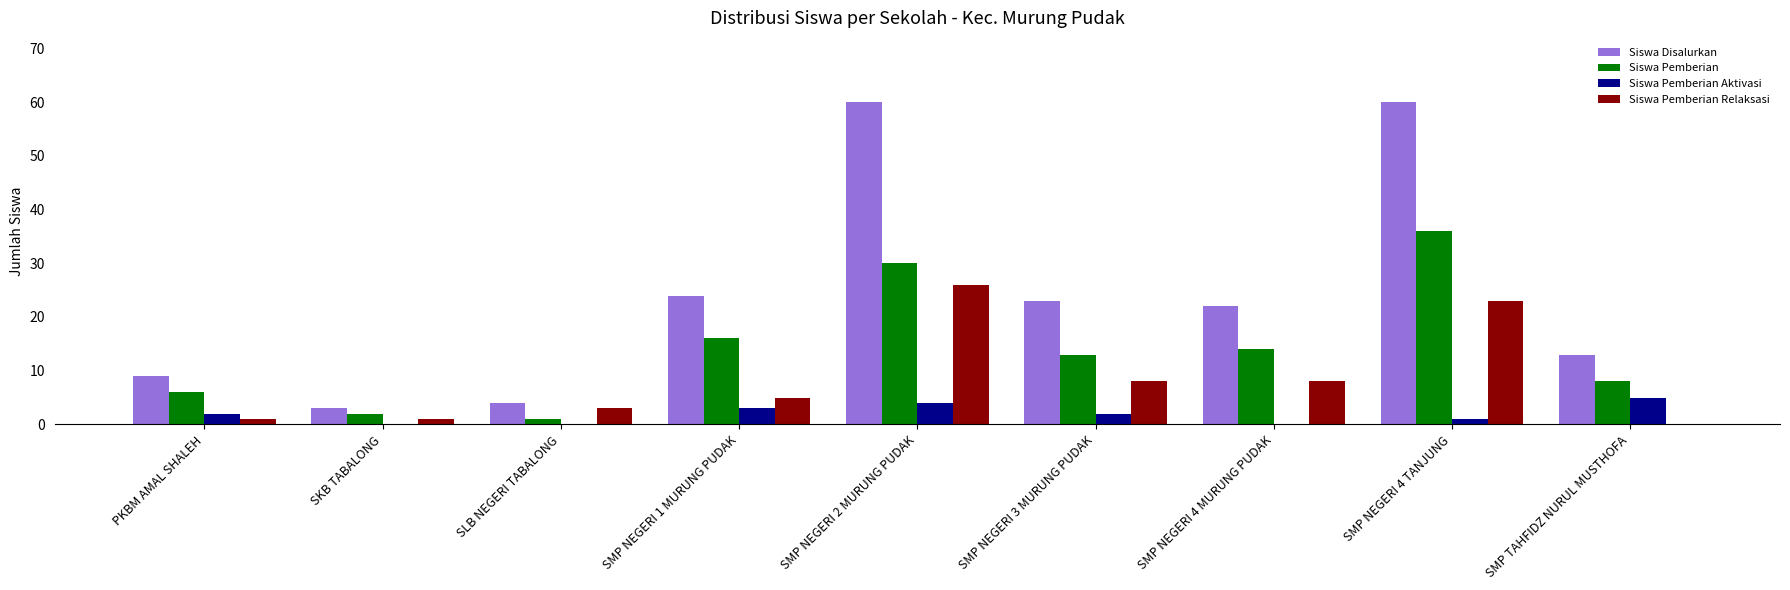

Read the Siswa Disalurkan value at SMP NEGERI 4 MURUNG PUDAK.

22